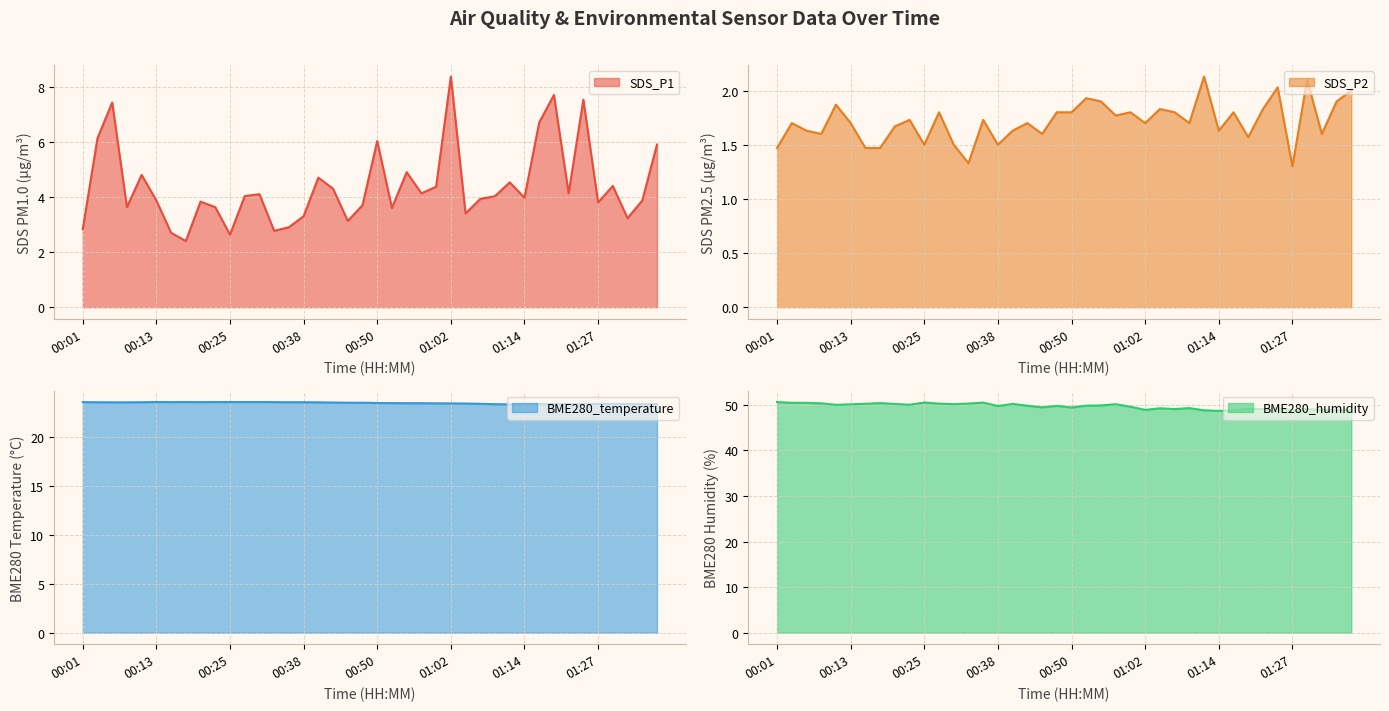

True or false: BME280_humidity line and SDS_P1 line cross at least once.

False